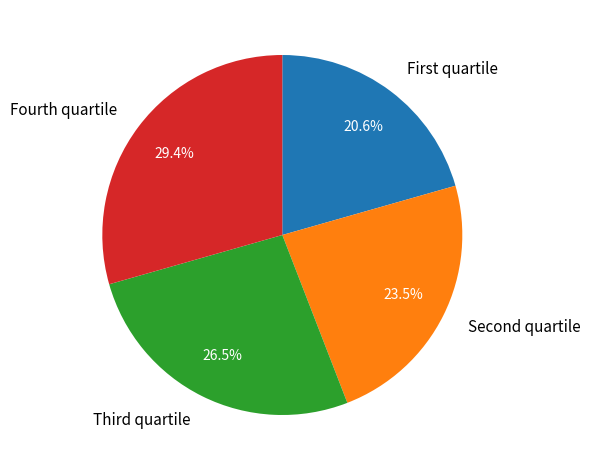

Which slice is the largest?

Fourth quartile